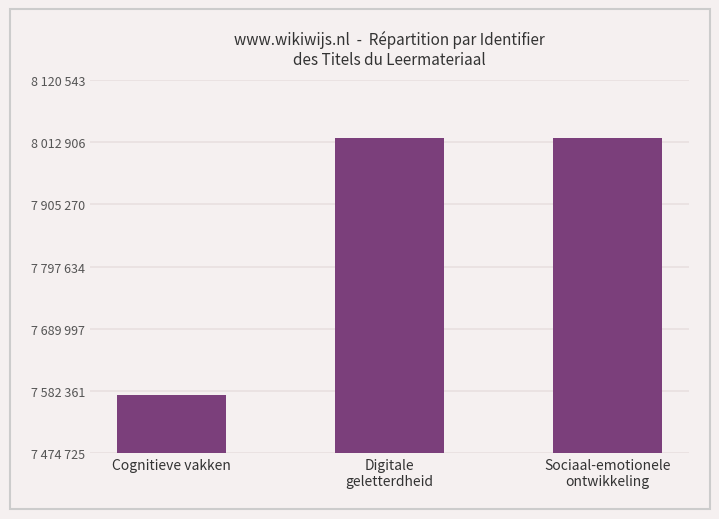

Which category has the lowest value across all series?

Cognitieve vakken